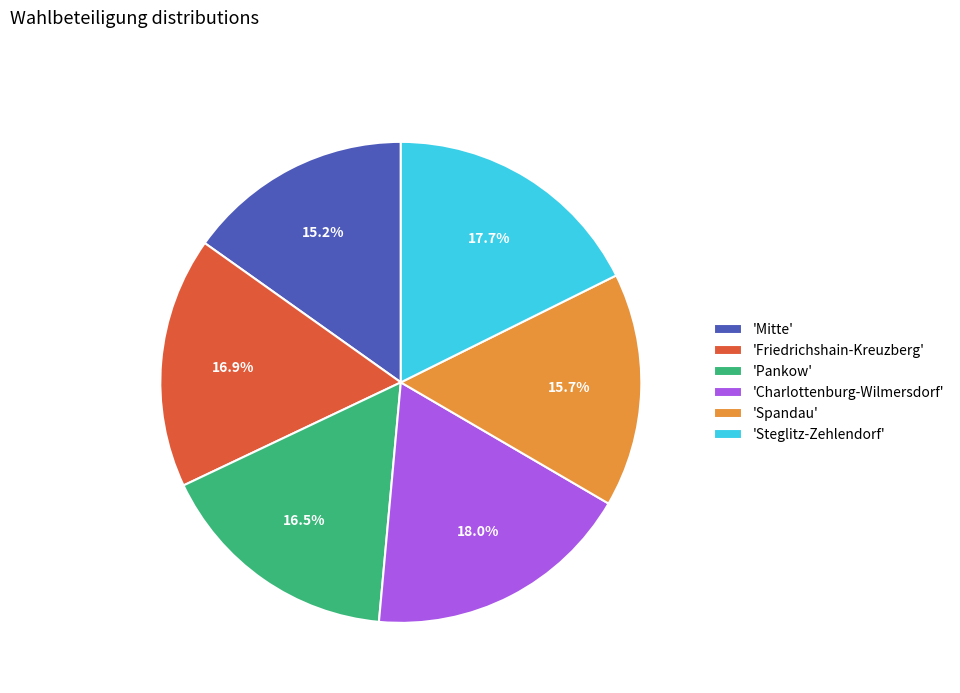

Is the sum of 'Charlottenburg-Wilmersdorf' and 'Steglitz-Zehlendorf' greater than half?

No